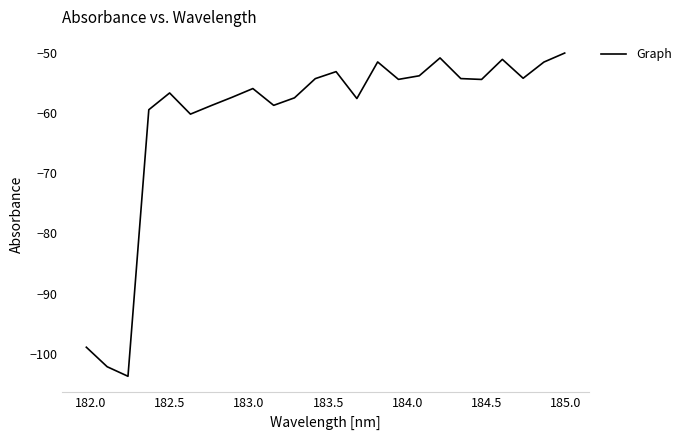

What is the sum of all values?

-1460.6